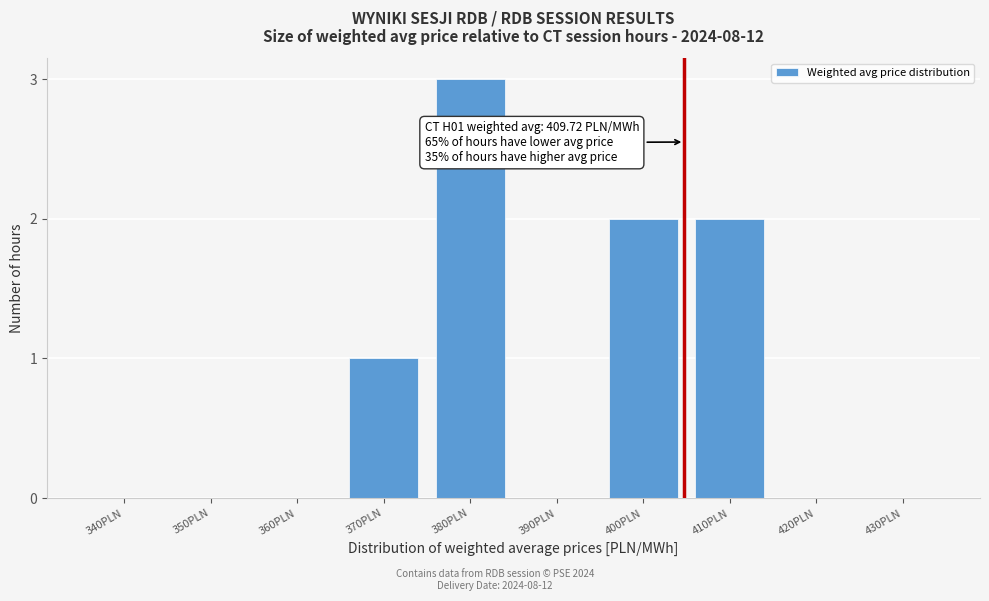

Reading right to left, extract all data points from this chart.

430PLN=0	420PLN=0	410PLN=2	400PLN=2	390PLN=0	380PLN=3	370PLN=1	360PLN=0	350PLN=0	340PLN=0